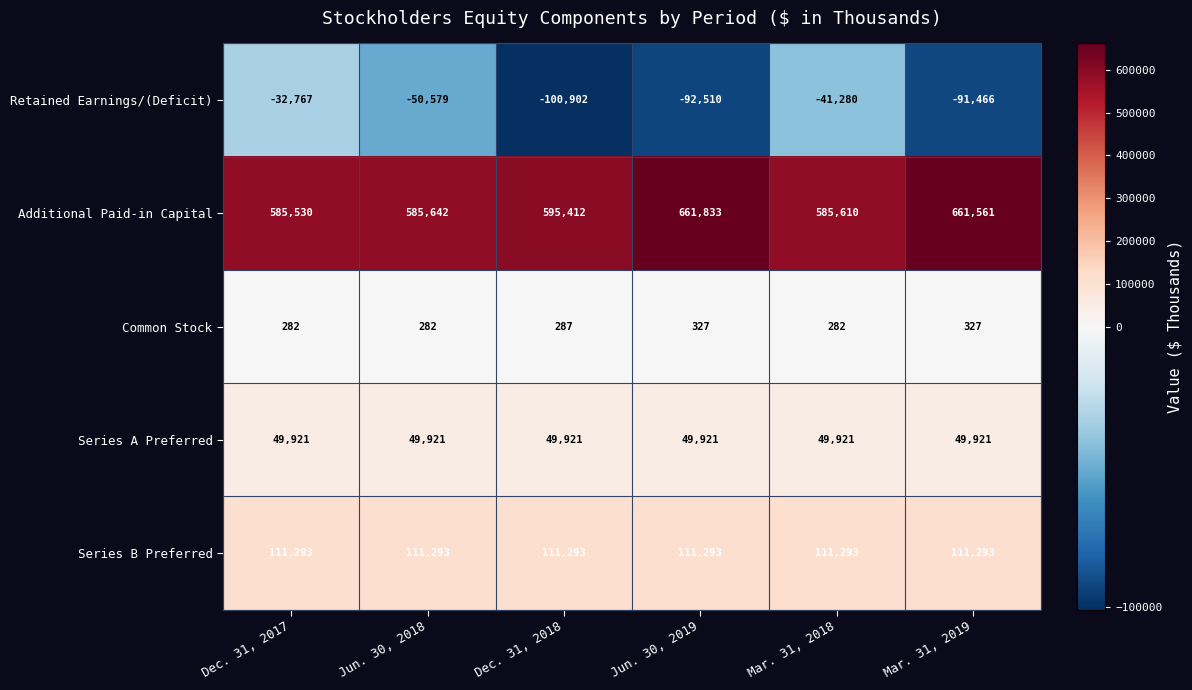

Reading right to left, list all the values displayed in this chart.

Retained Earnings/(Deficit): Mar. 31, 2019=-91466	Mar. 31, 2018=-41280	Jun. 30, 2019=-92510	Dec. 31, 2018=-100902	Jun. 30, 2018=-50579	Dec. 31, 2017=-32767
Additional Paid-in Capital: Mar. 31, 2019=661561	Mar. 31, 2018=585610	Jun. 30, 2019=661833	Dec. 31, 2018=595412	Jun. 30, 2018=585642	Dec. 31, 2017=585530
Common Stock: Mar. 31, 2019=327	Mar. 31, 2018=282	Jun. 30, 2019=327	Dec. 31, 2018=287	Jun. 30, 2018=282	Dec. 31, 2017=282
Series A Preferred: Mar. 31, 2019=49921	Mar. 31, 2018=49921	Jun. 30, 2019=49921	Dec. 31, 2018=49921	Jun. 30, 2018=49921	Dec. 31, 2017=49921
Series B Preferred: Mar. 31, 2019=111293	Mar. 31, 2018=111293	Jun. 30, 2019=111293	Dec. 31, 2018=111293	Jun. 30, 2018=111293	Dec. 31, 2017=111293